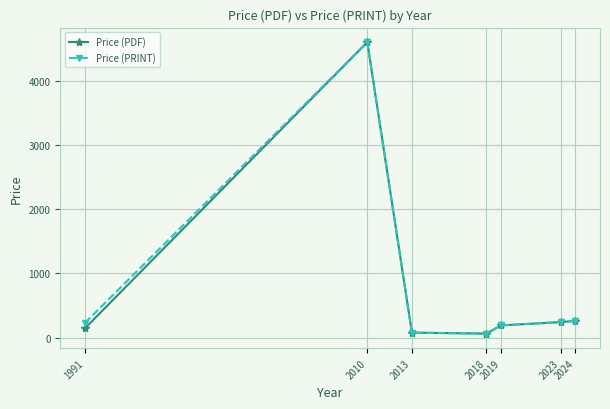

What is the lowest value of the Price (PDF) series?

61.0